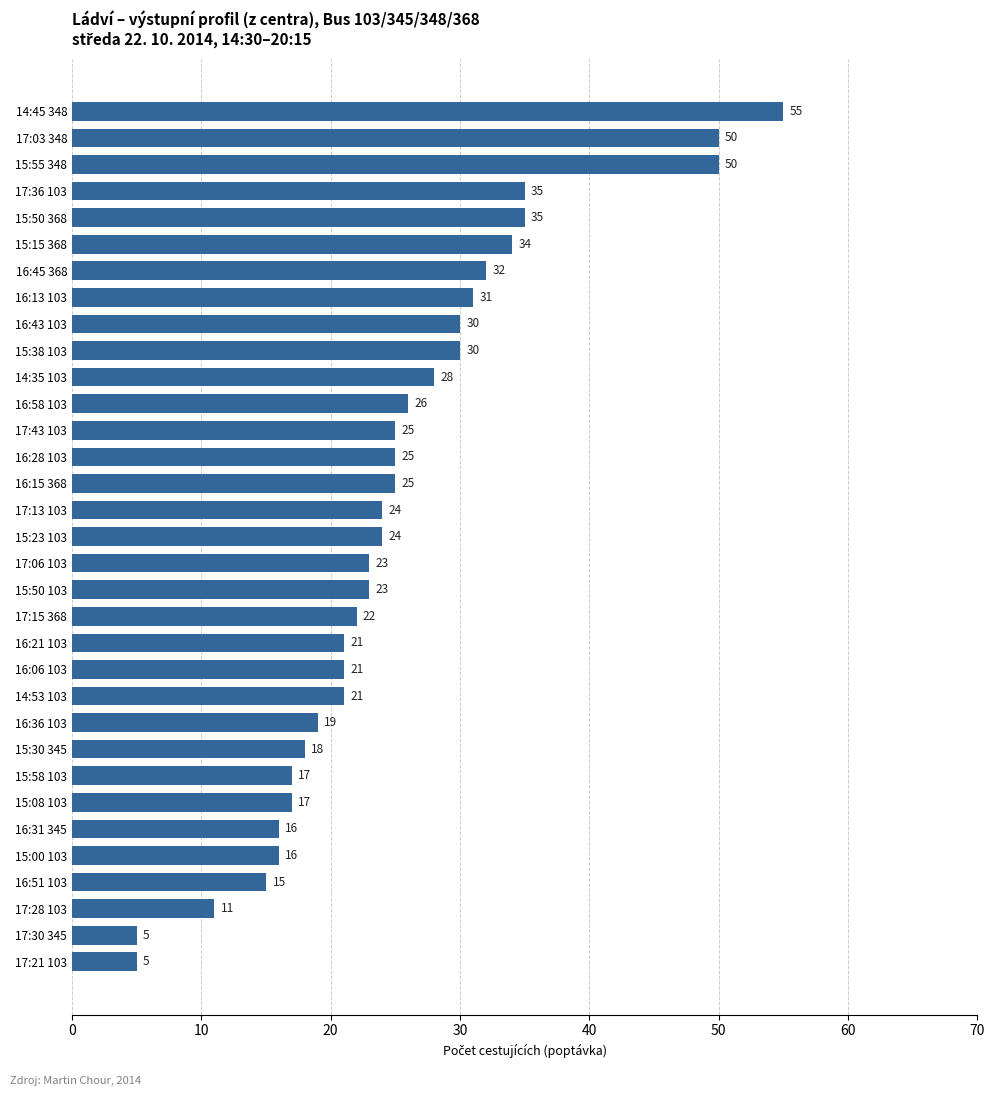

Count the number of categories in the chart.

33